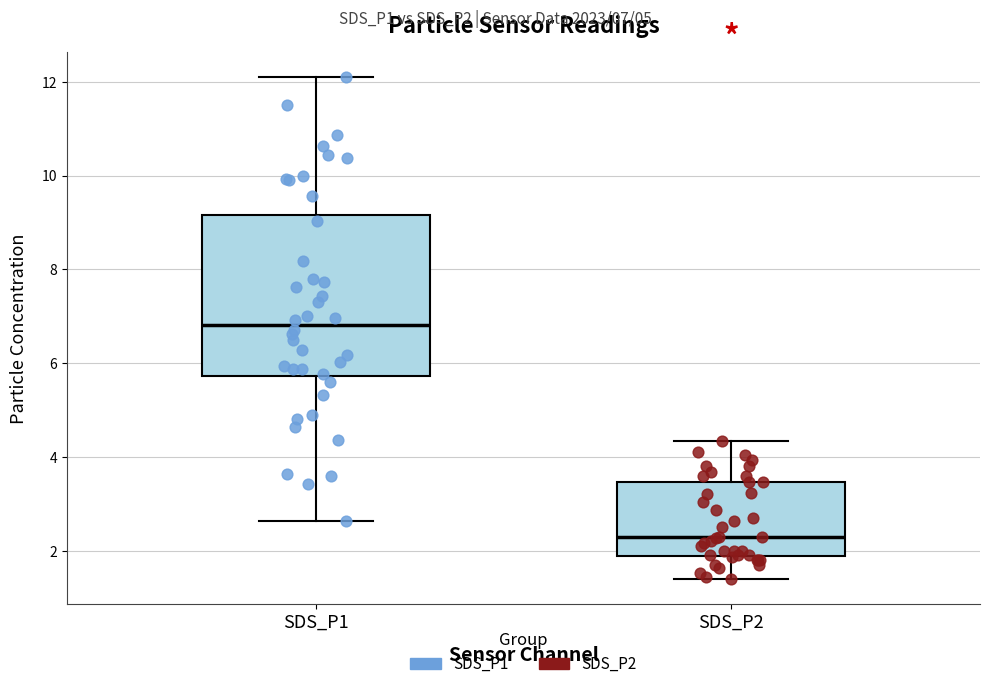

Reading left to right, transcribe this box plot: for each box, give where its median line is, the range the box spans, and where its two whiskers end, as read against the y-axis. The values are not printed on the chart, so give them approximately, as read against the axis.

SDS_P1: median 6.8, box 5.8 to 9.2, whiskers 2.6 to 12.2
SDS_P2: median 2.2, box 1.8 to 3.4, whiskers 1.4 to 4.4